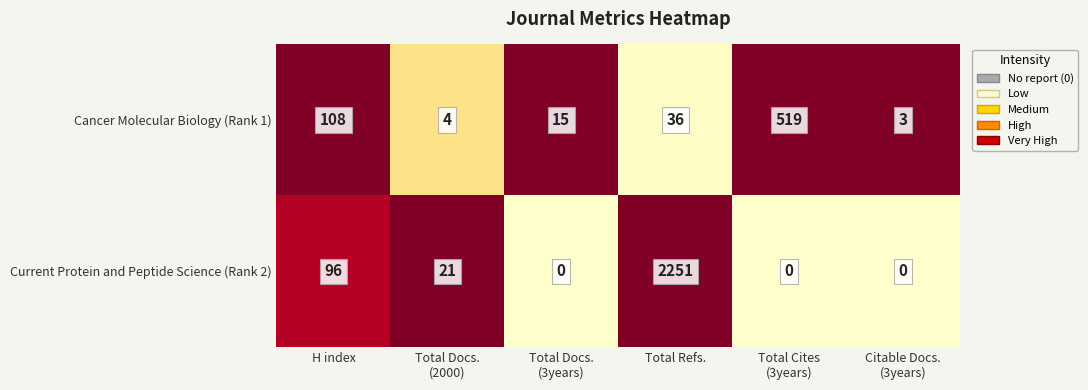

At which label does Cancer Molecular Biology (Rank 1) first exceed 36?

H index